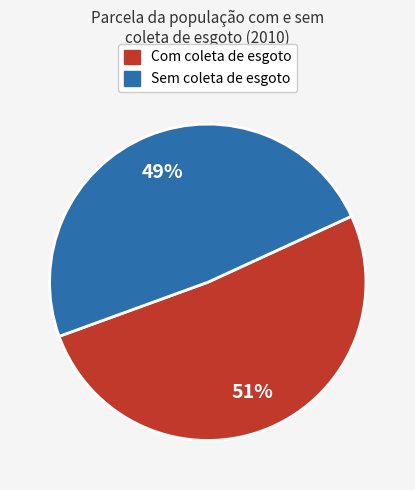

To the nearest percent, what is the average slice percentage?

50%